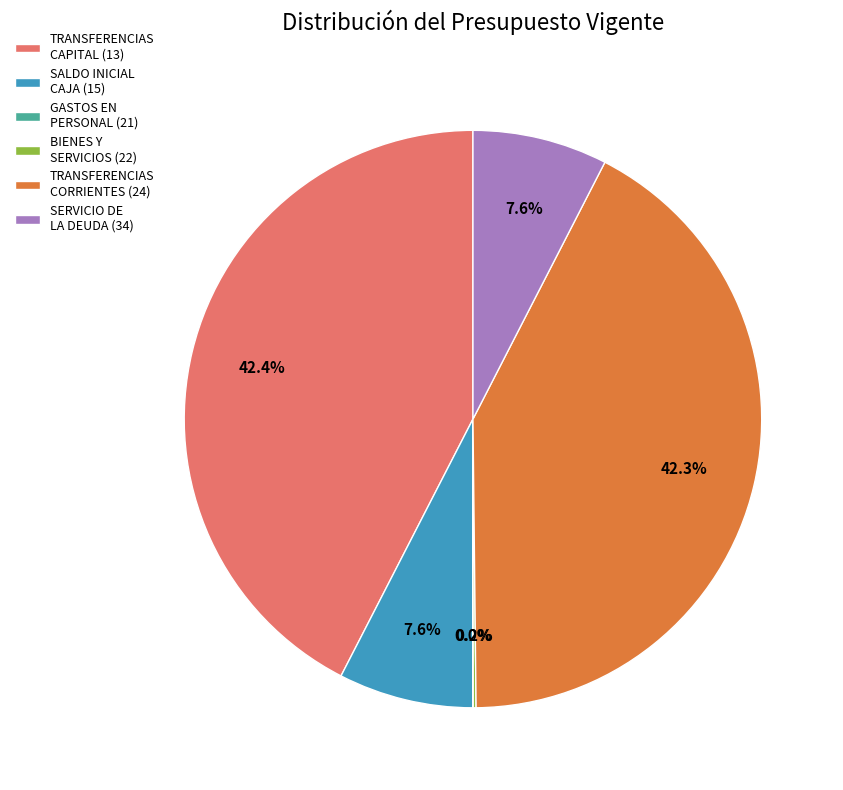

Does any single category account for the majority?

No